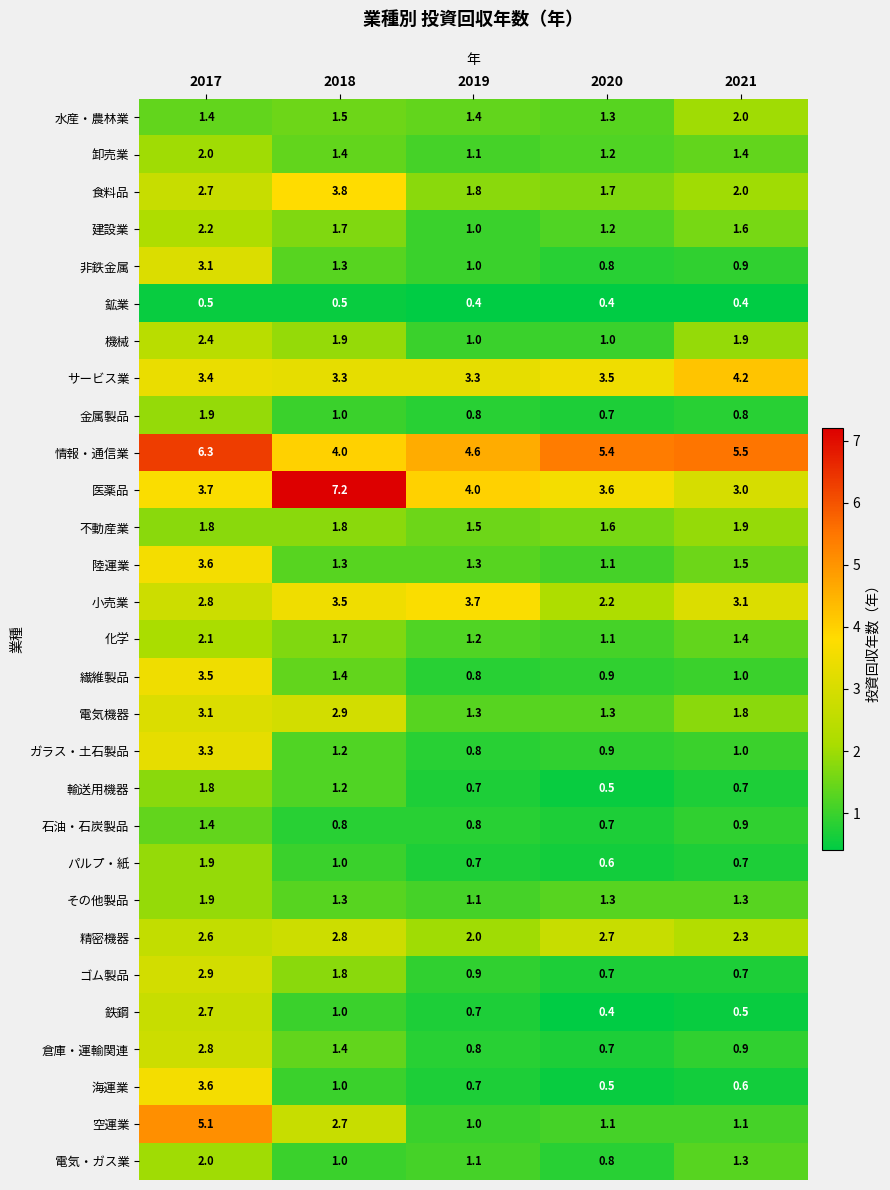

What value does the その他製品 series have at 2019?

1.1